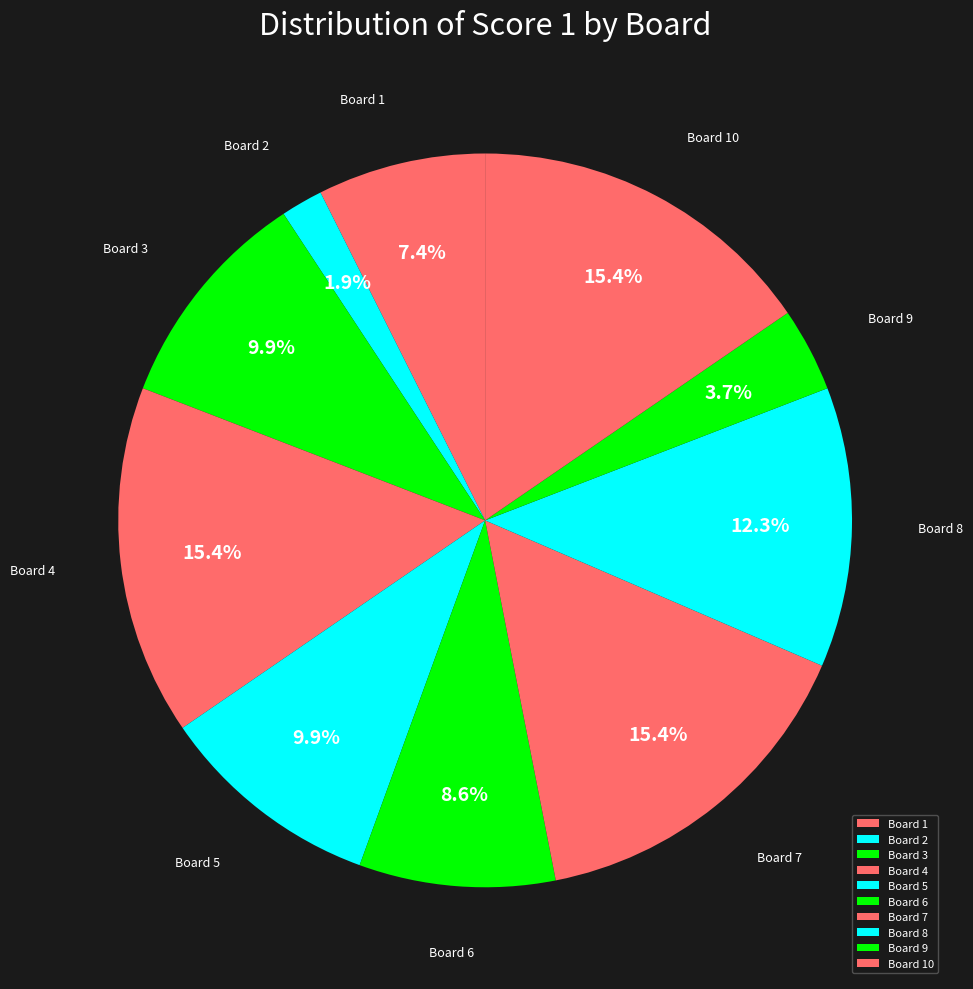

How many segments does this pie chart have?

10